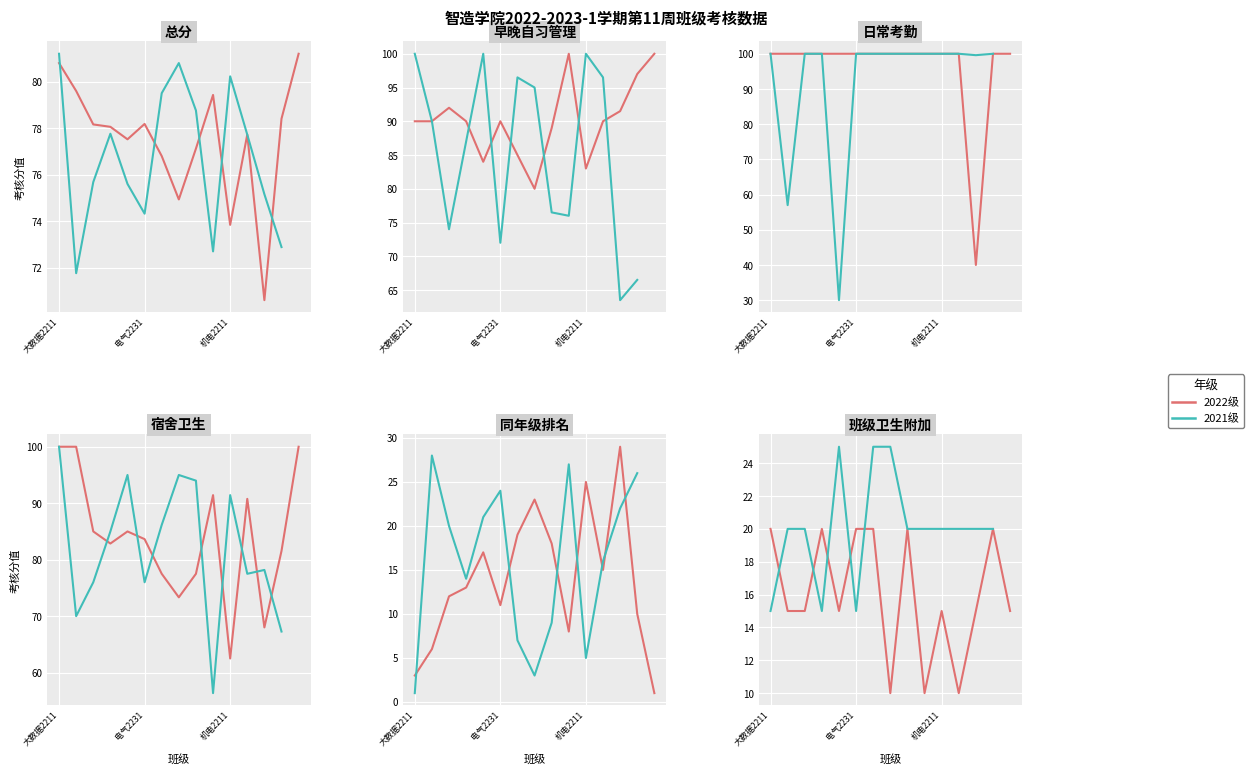

How many 班级卫生附加 values are between 15 and 20?

23